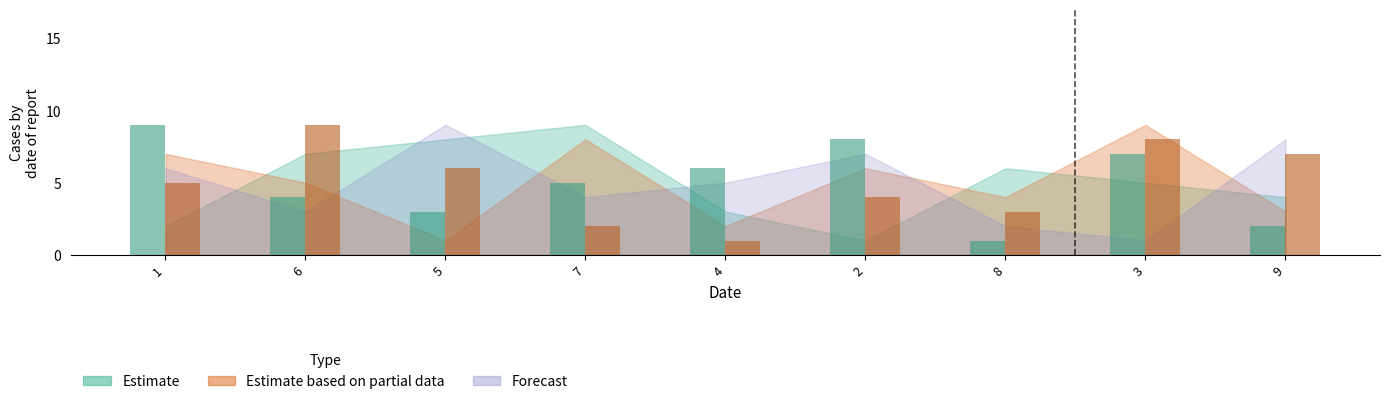

Are the bars horizontal?

No